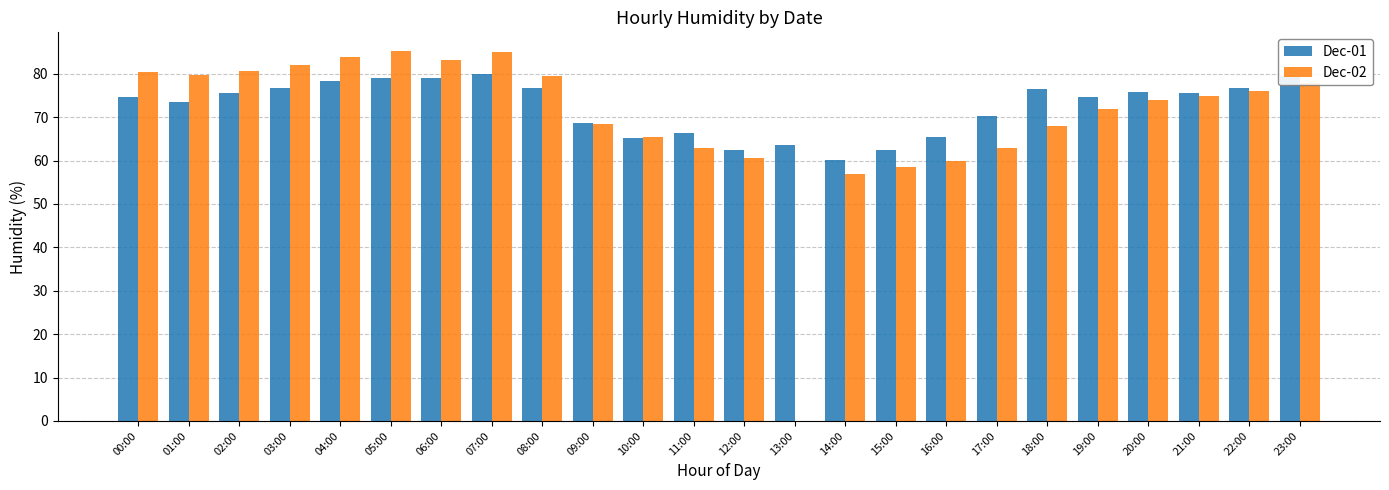

True or false: Dec-01 has a value of 104.5 at 17:00.

False